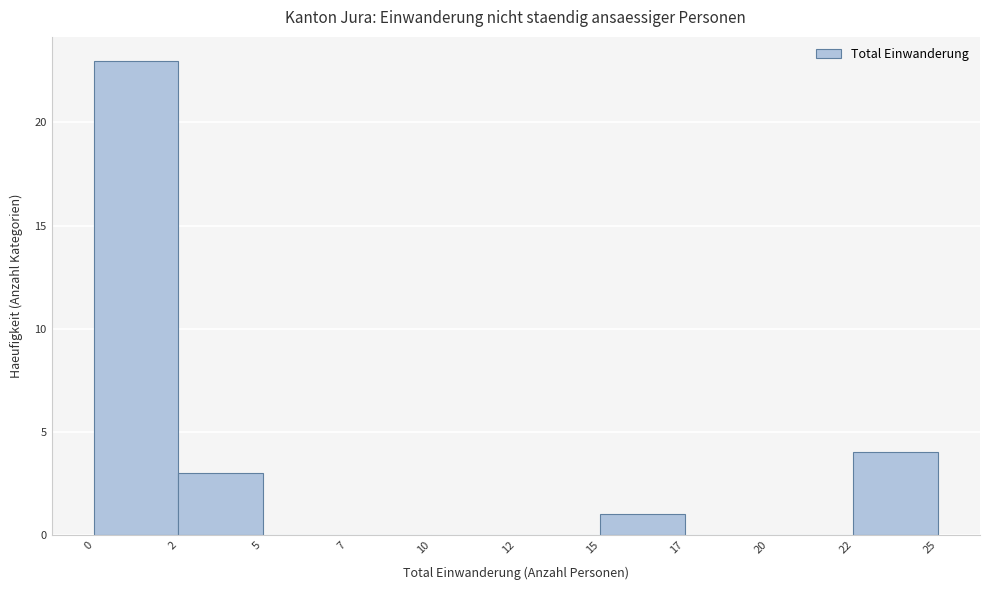

Reading left to right, list all the values displayed in this chart.

0=23	2=3	5=0	7=0	10=0	12=0	15=1	17=0	20=0	22=4